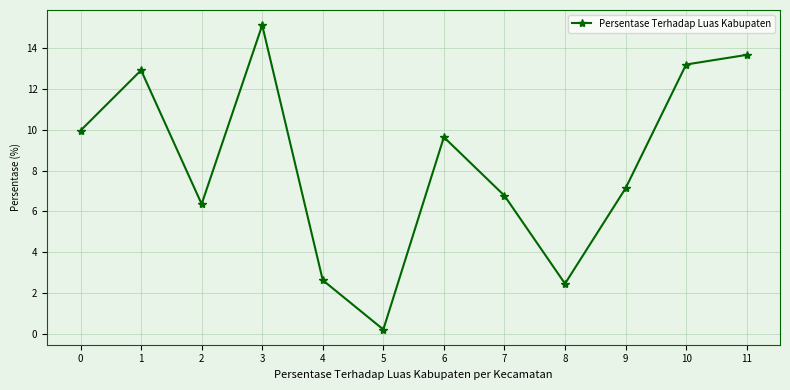

Does the chart have visible grid lines?

Yes